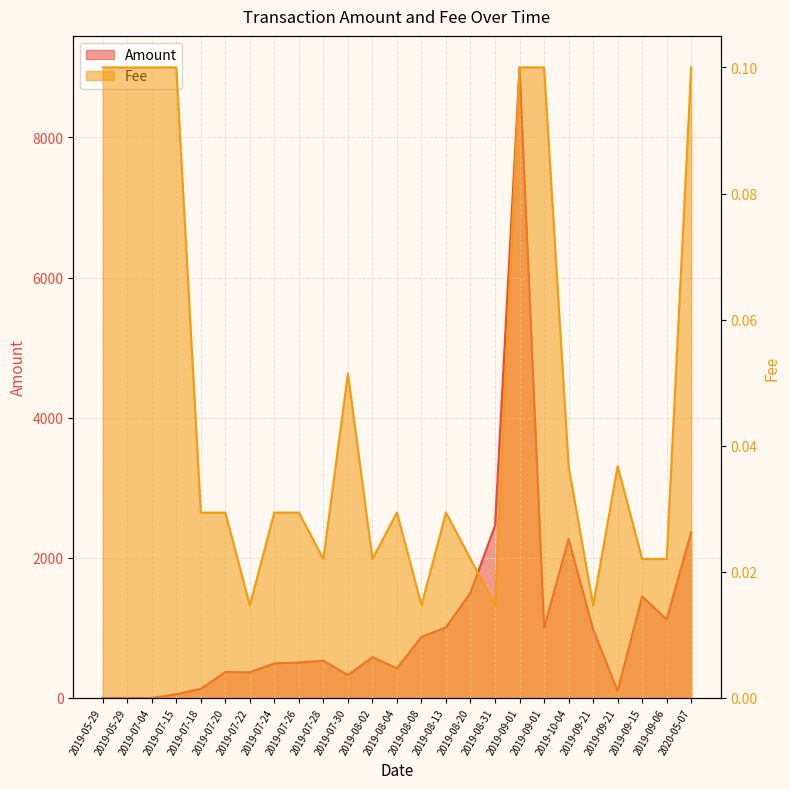

What is the sum of the Amount values at 2019-09-01 and 2019-08-02?

9582.8